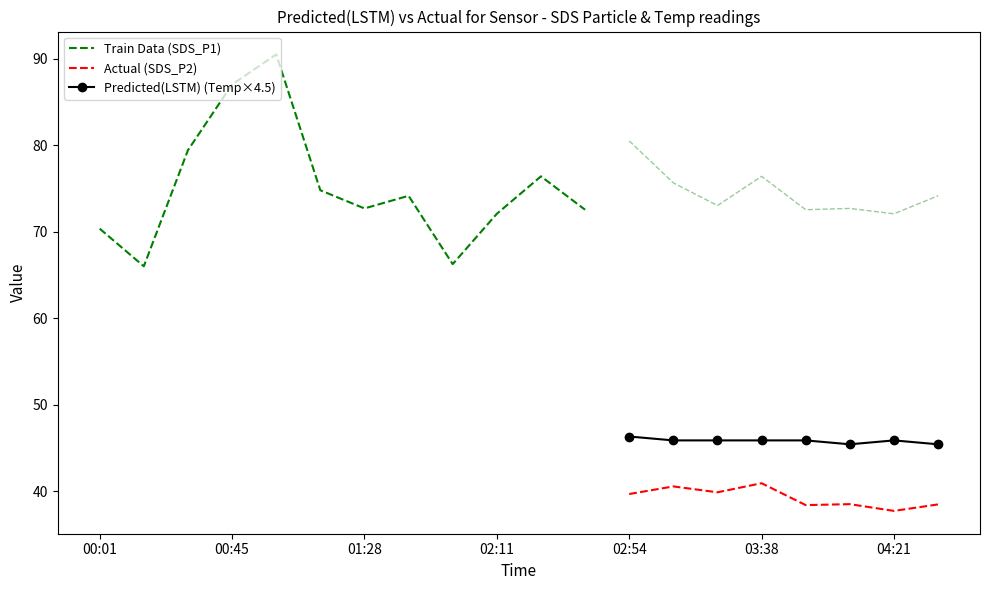

True or false: Predicted(LSTM) (Temp×4.5) and Actual (SDS_P2) cross at least once.

False